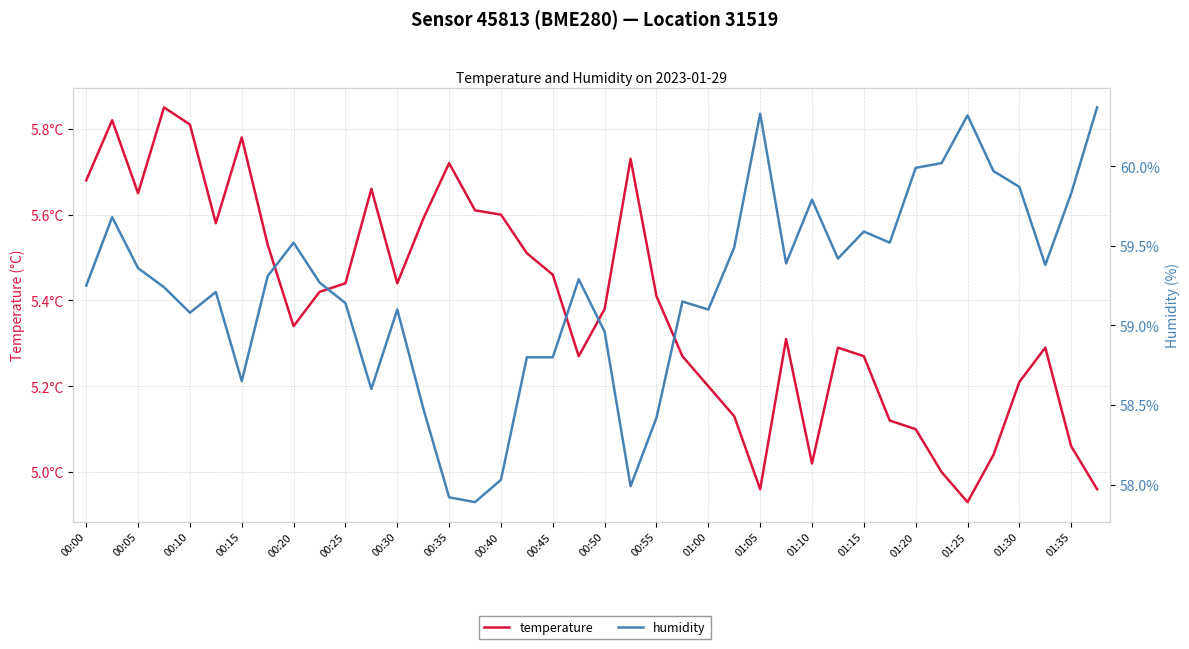

What are all the series names shown in the legend?

temperature, humidity